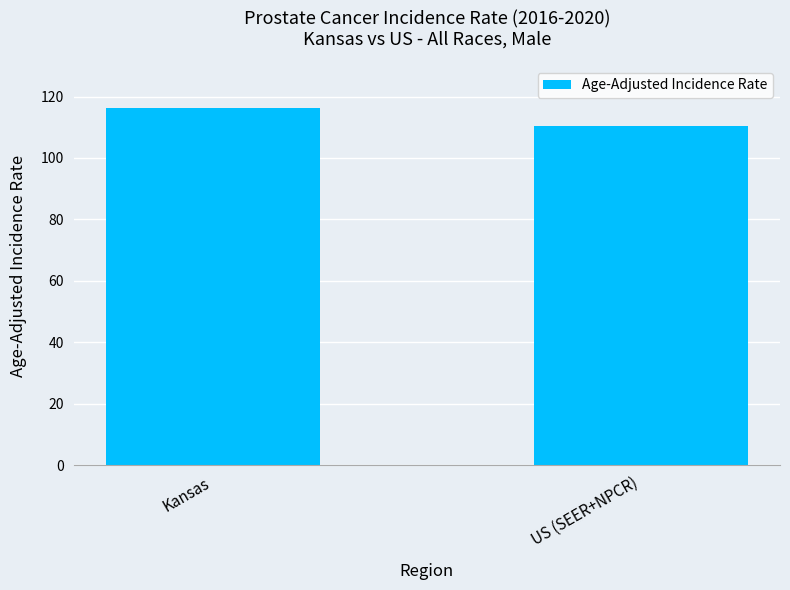

List the labels in order of value, largest first.

Kansas, US (SEER+NPCR)